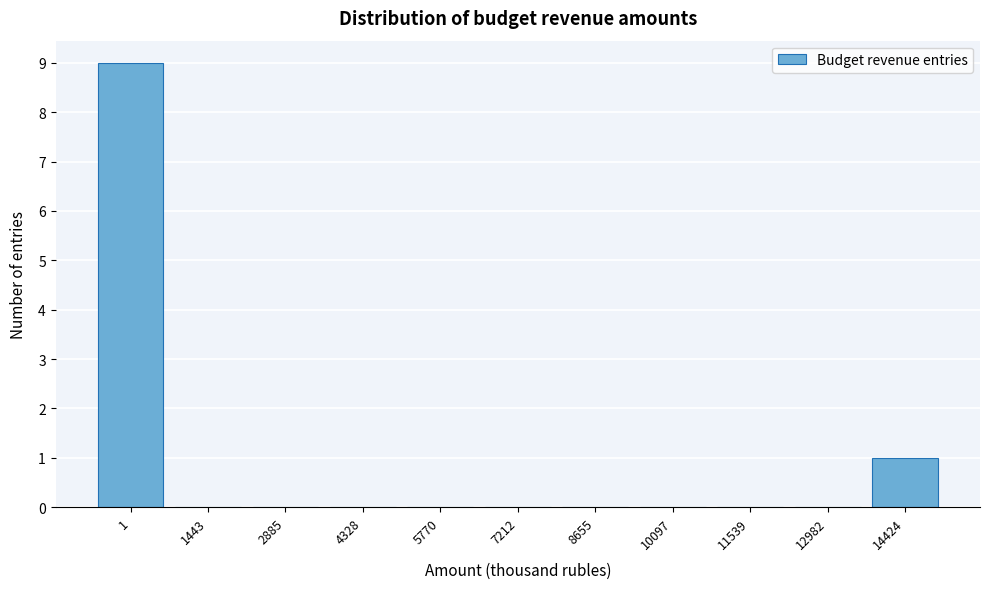

Reading left to right, list all the values displayed in this chart.

1=9	1443=0	2885=0	4328=0	5770=0	7212=0	8655=0	10097=0	11539=0	12982=0	14424=1